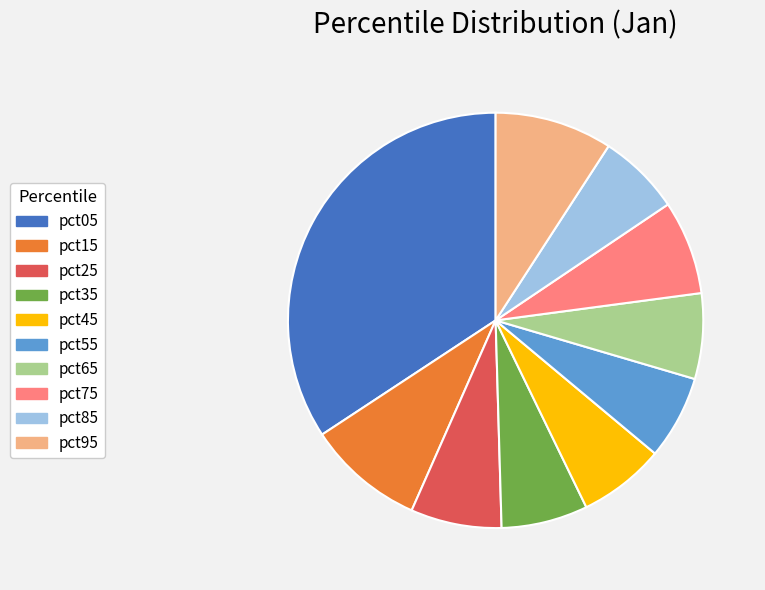

Which slice is the largest?

pct05